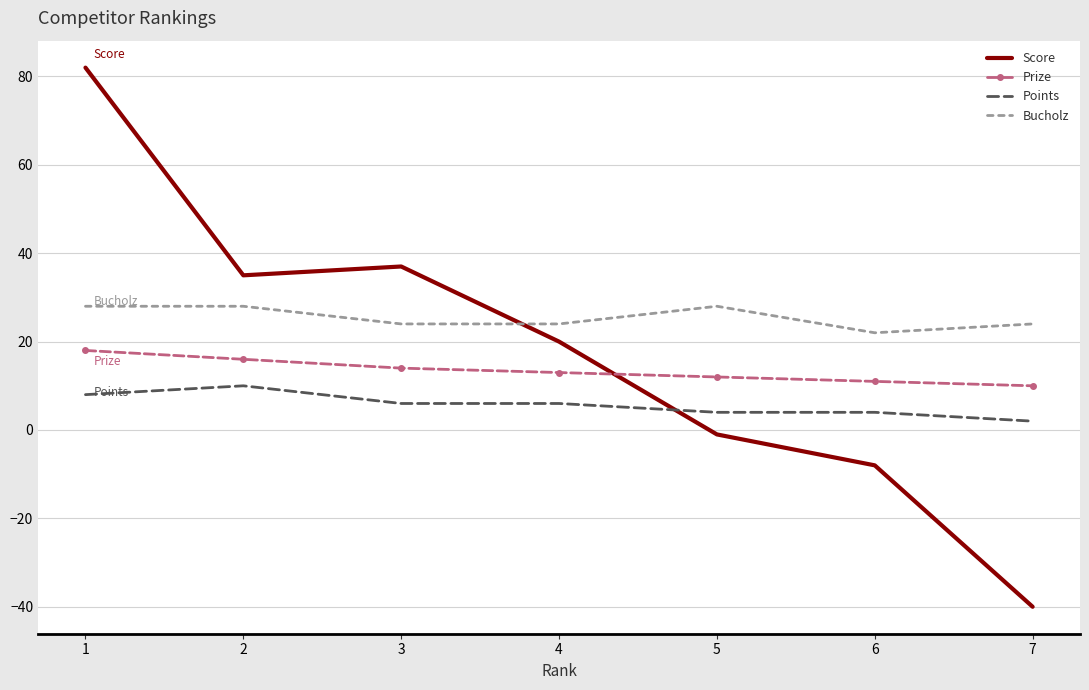

Is the value of Prize at 5 greater than the value of Score at 2?

No